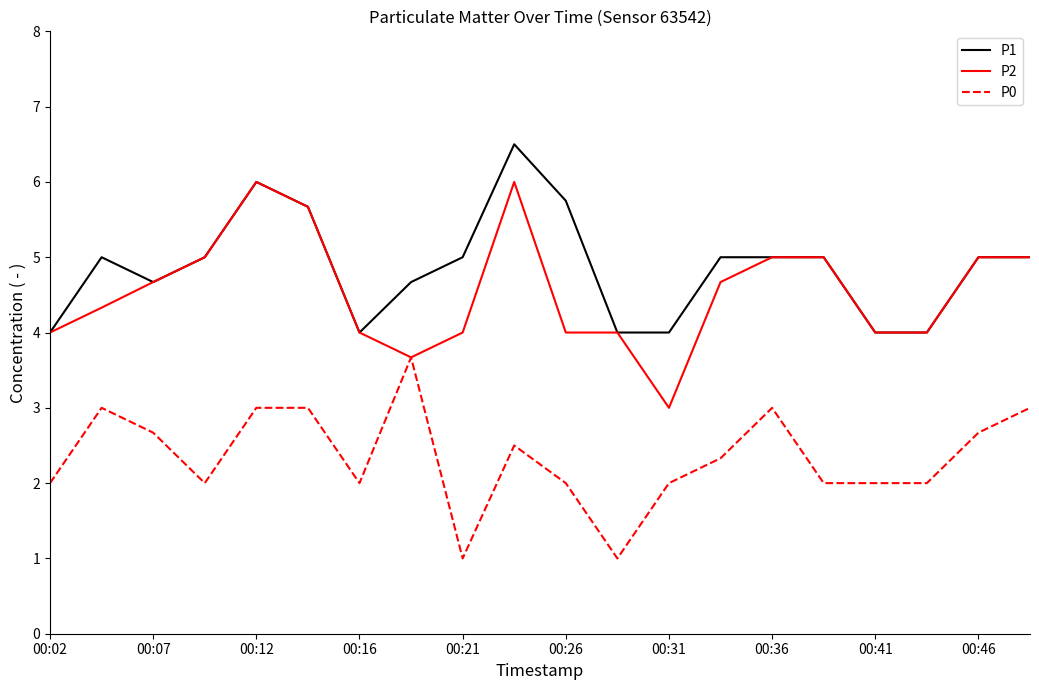

What is the highest value of the P2 series?

6.0